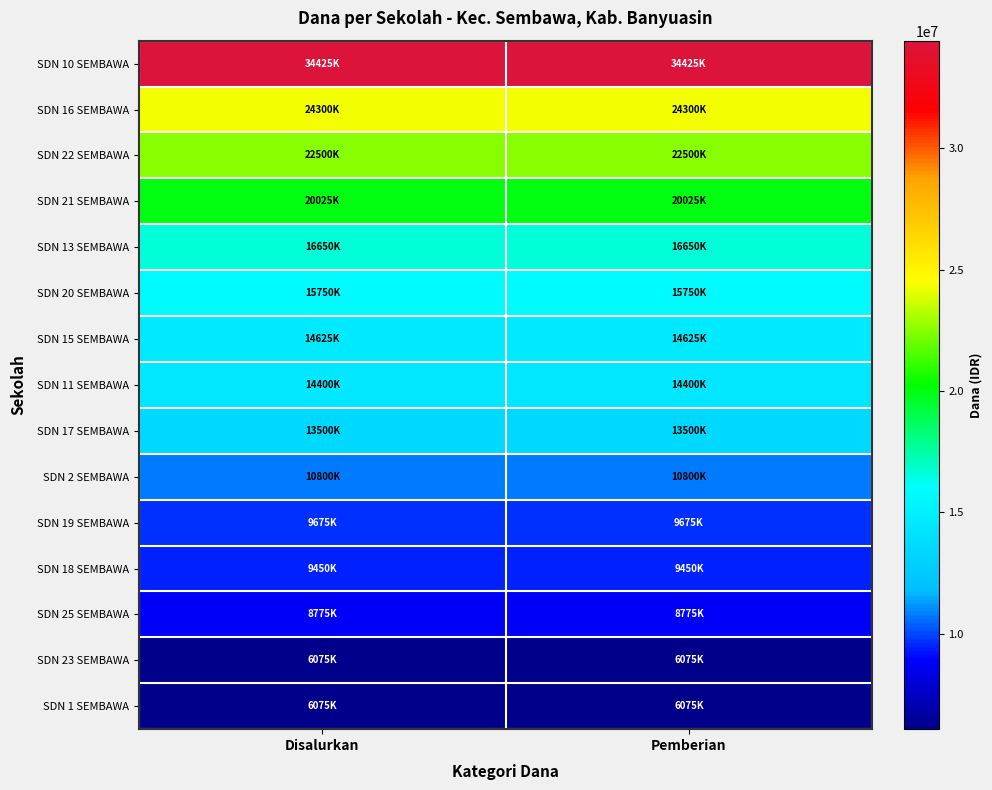

How many data points does each series have?

2